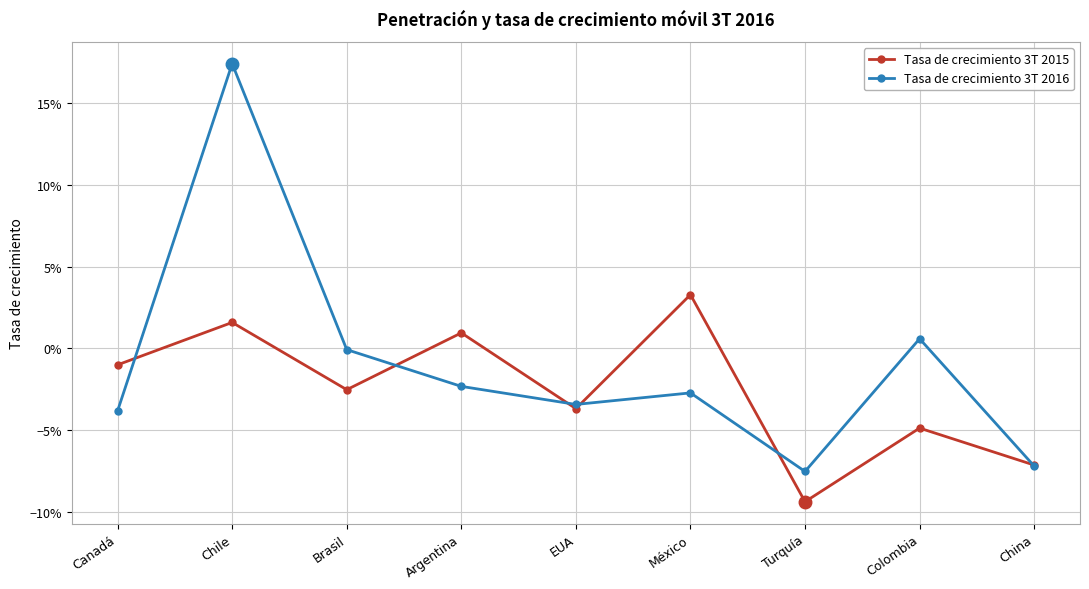

Is this an area chart (filled region under the line)?

No